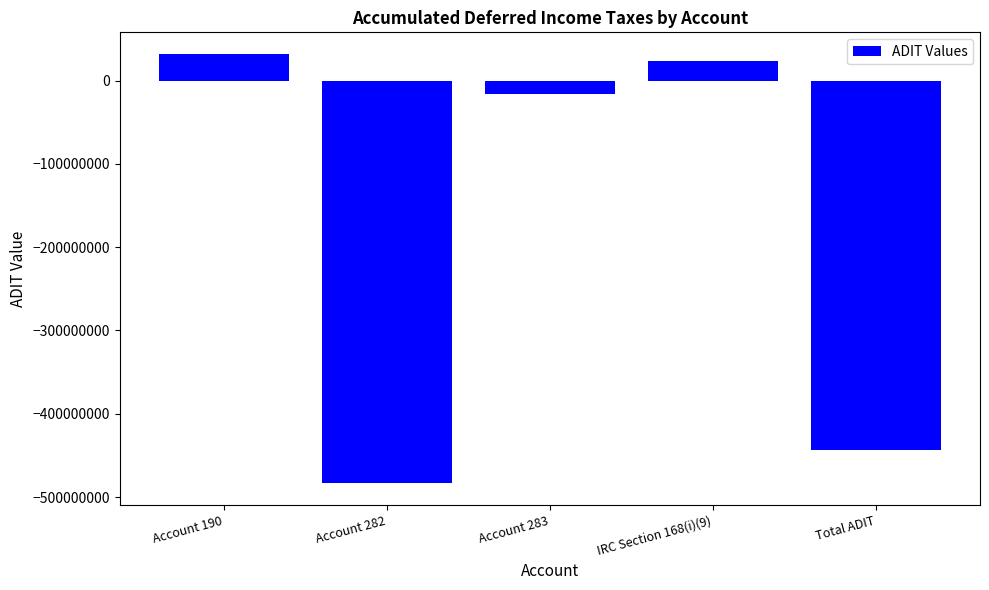

Count the number of categories in the chart.

5